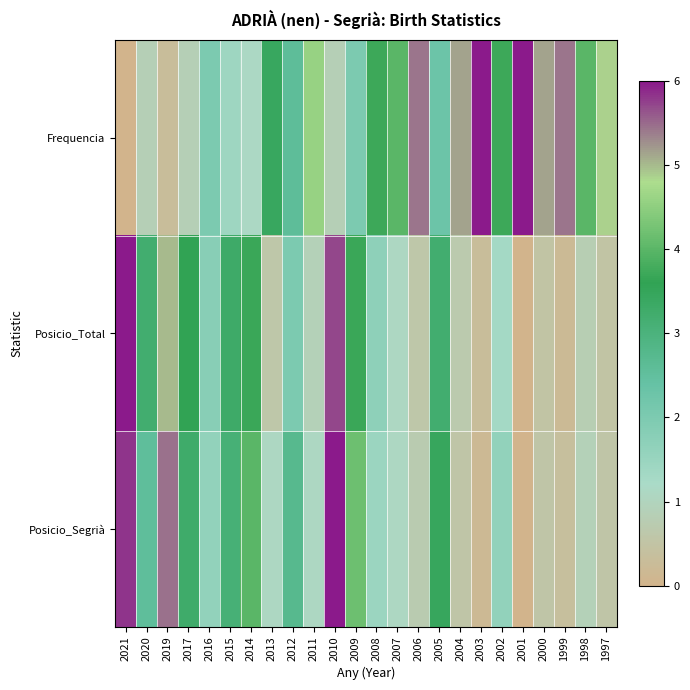

Reading left to right, extract all data points from this chart.

Frequencia: 2021=0.0	2020=0.9	2019=0.3	2017=0.9	2016=2.0	2015=1.4	2014=1.1	2013=3.4	2012=2.6	2011=4.6	2010=0.9	2009=2.0	2008=3.7	2007=4.0	2006=5.4	2005=2.3	2004=5.1	2003=6.0	2002=3.7	2001=6.0	2000=5.1	1999=5.4	1998=4.0	1997=4.9
Posicio_Total: 2021=6.0	2020=3.2	2019=5.0	2017=3.6	2016=1.8	2015=3.3	2014=3.7	2013=0.6	2012=2.0	2011=0.9	2010=5.7	2009=3.7	2008=1.7	2007=1.1	2006=0.6	2005=3.2	2004=0.7	2003=0.3	2002=1.3	2001=0.0	2000=0.5	1999=0.2	1998=0.8	1997=0.5
Posicio_Segrià: 2021=5.8	2020=2.5	2019=5.5	2017=3.3	2016=1.6	2015=3.1	2014=4.0	2013=1.1	2012=2.7	2011=1.1	2010=6.0	2009=4.2	2008=1.5	2007=1.1	2006=0.7	2005=3.5	2004=0.5	2003=0.2	2002=1.6	2001=0.0	2000=0.5	1999=0.4	1998=0.9	1997=0.5